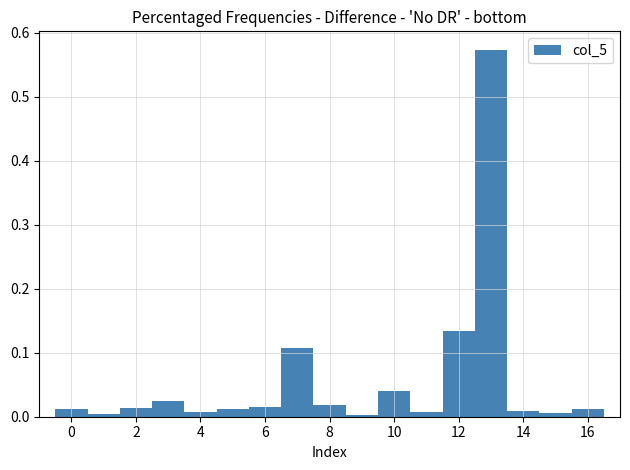

What is the height of the bar covering 12.5 to 13.5 on the x-axis? Neither the bar edges nor the heights are printed on the chart, so give them approximately, as read against the axes.

0.57